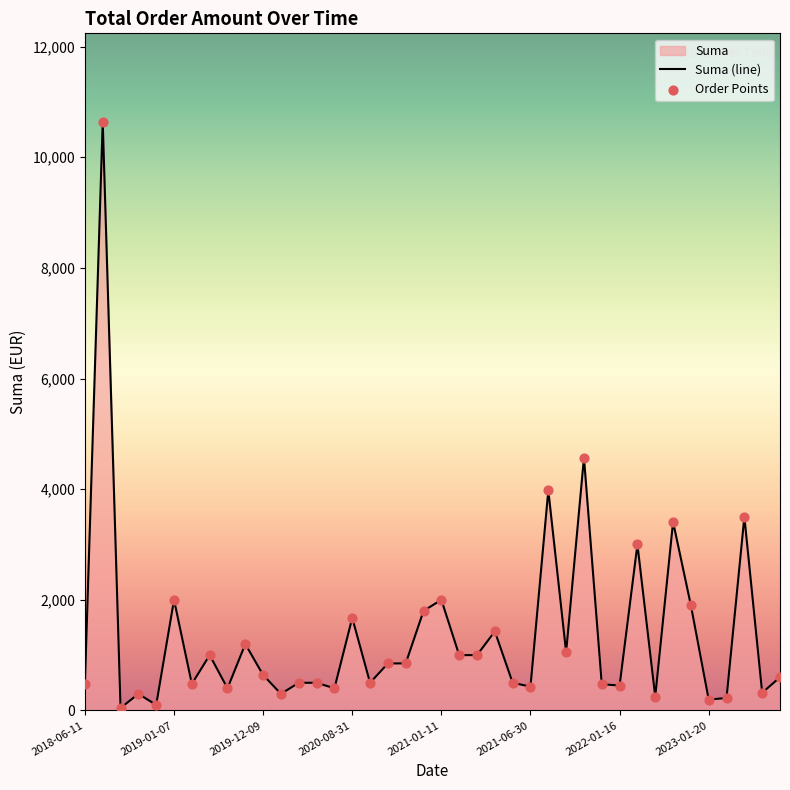

Approximately how many times larger is the value at 2022-01-16 compared to 2020-11-30?

0.2